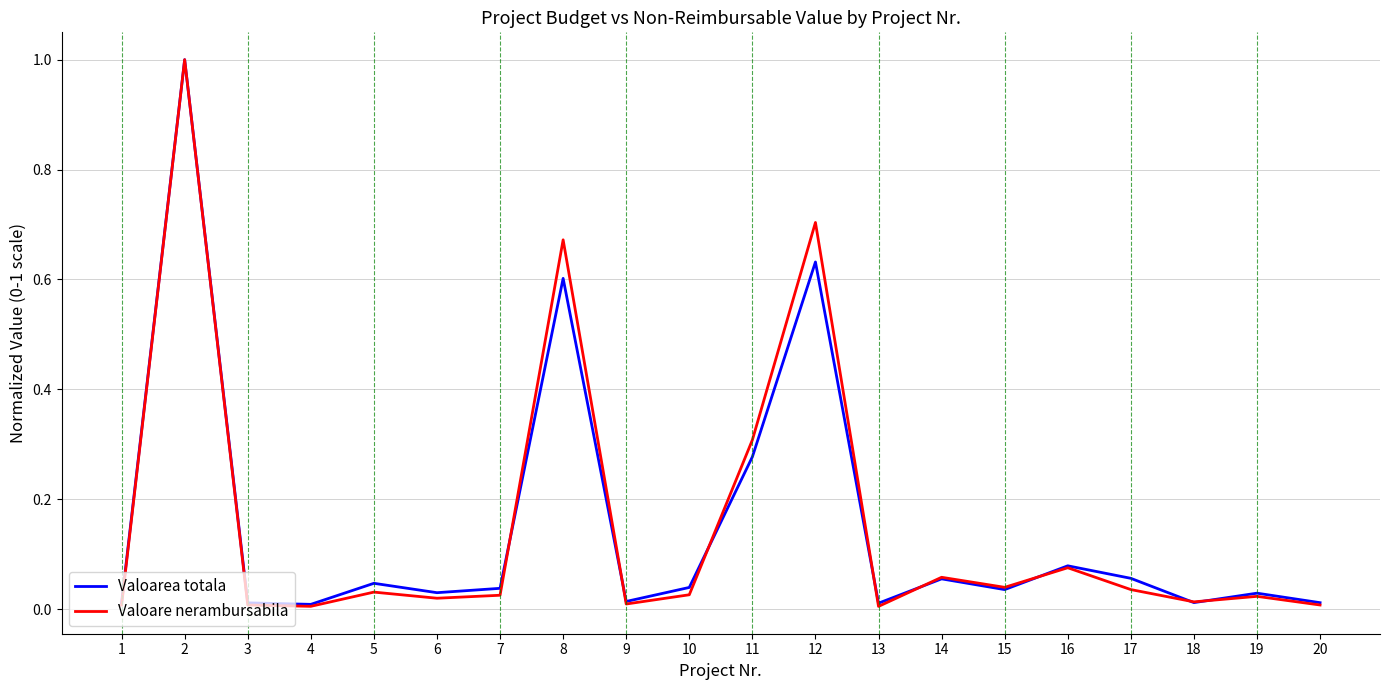

Is it true that Valoarea totala equals 0.0 at 10?

True